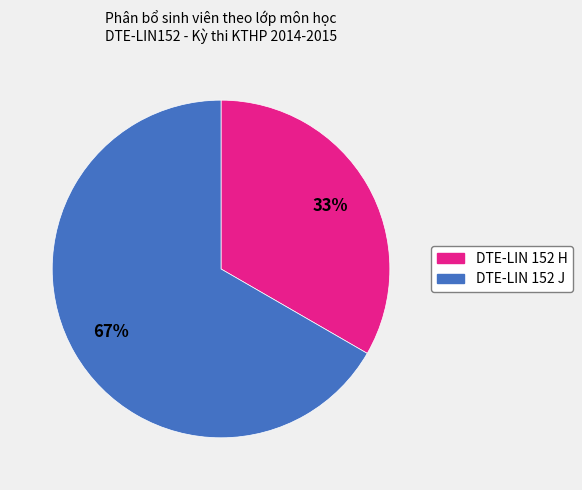

Which has a higher value, DTE-LIN 152 H or DTE-LIN 152 J?

DTE-LIN 152 J